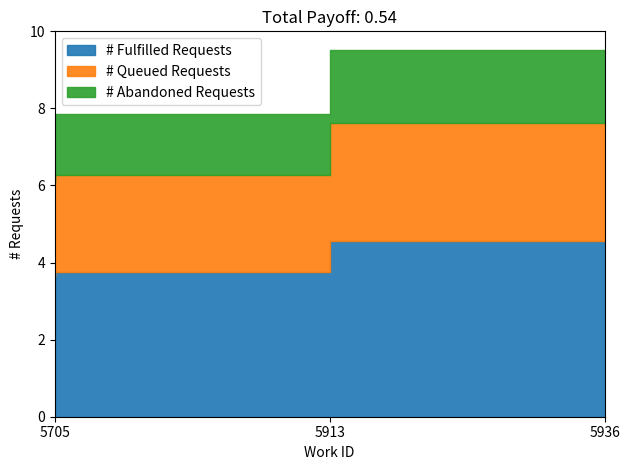

What is the change in value from 5705 to 5913?

+0.1